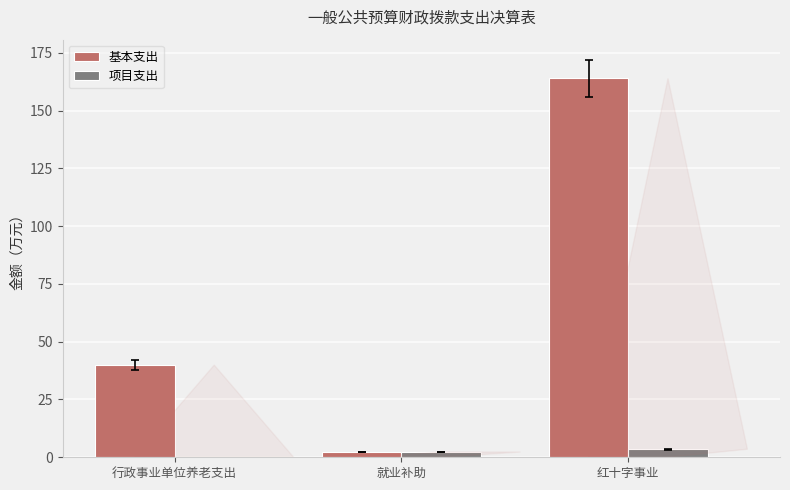

Is it true that 基本支出 equals 11.6 at 行政事业单位养老支出?

False